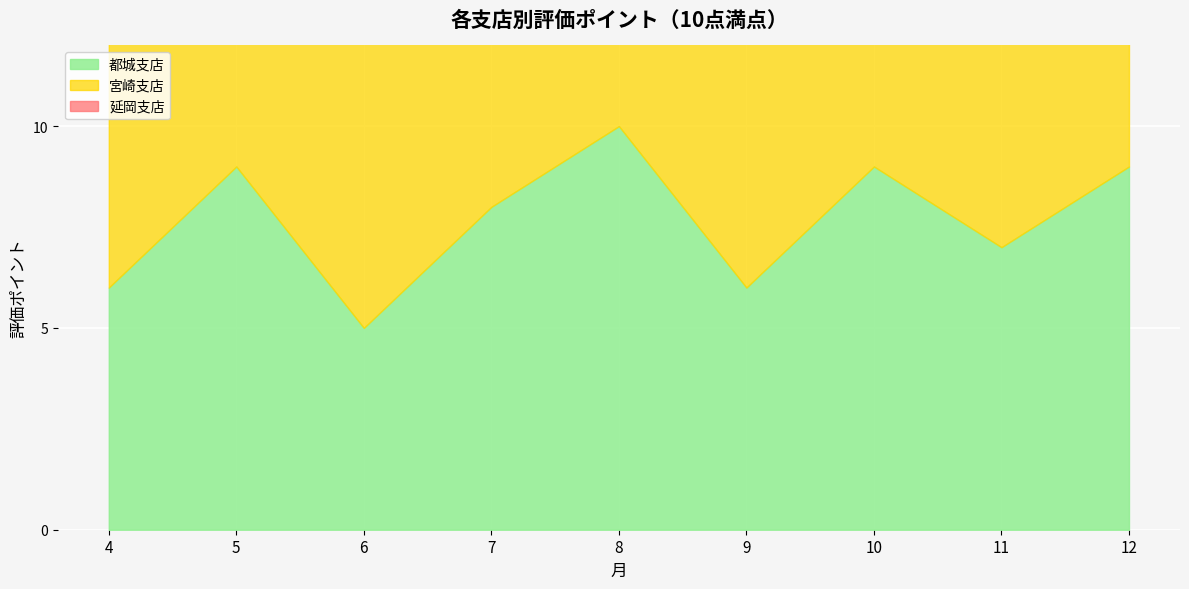

Is it true that 延岡支店 equals 7 at 5?

True